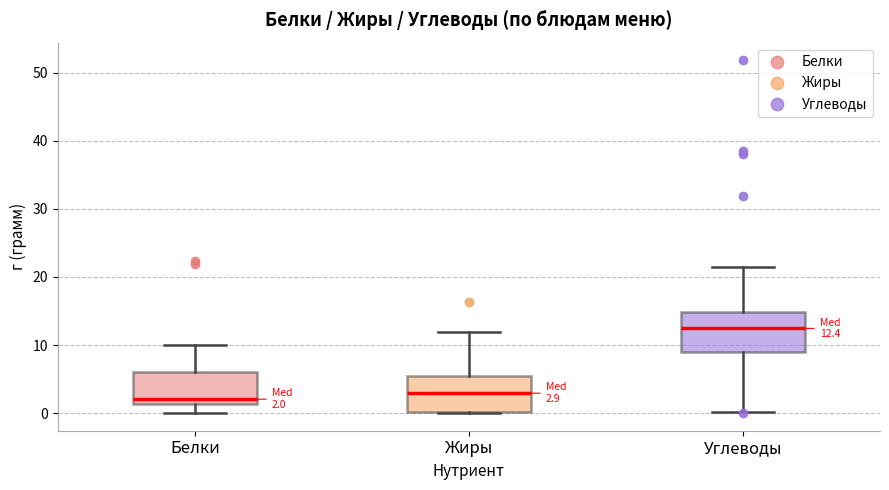

Which box has the highest median line?

Углеводы